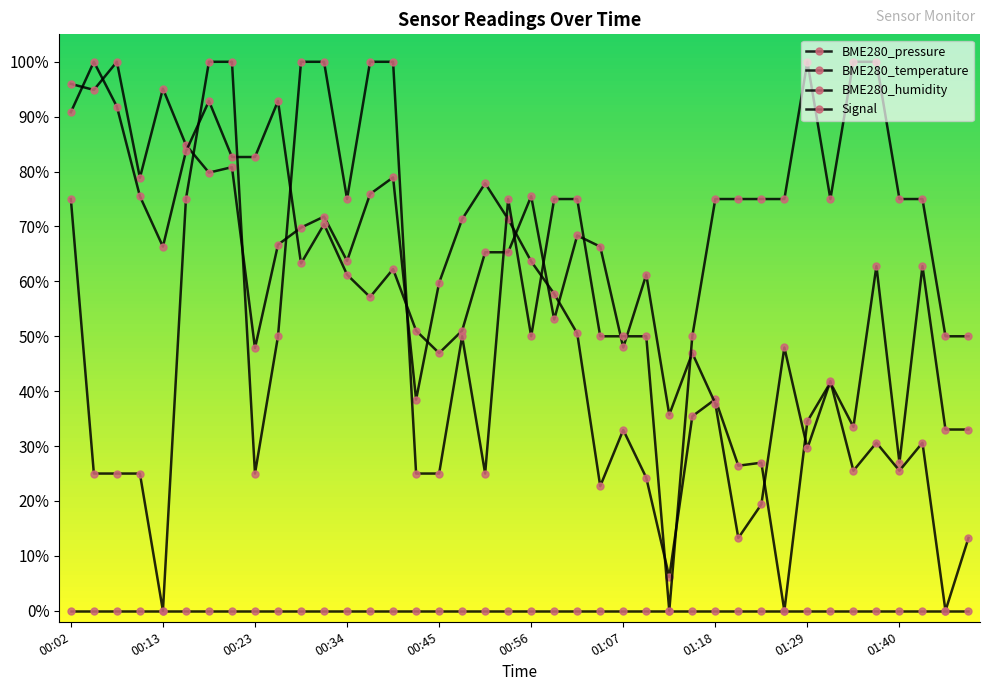

Is this an area chart (filled region under the line)?

No